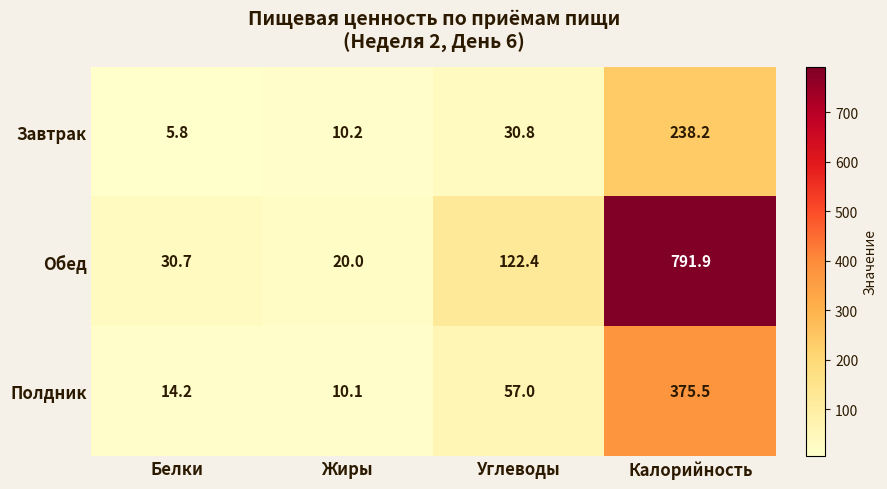

At how many categories does at least one series exceed 106?

2